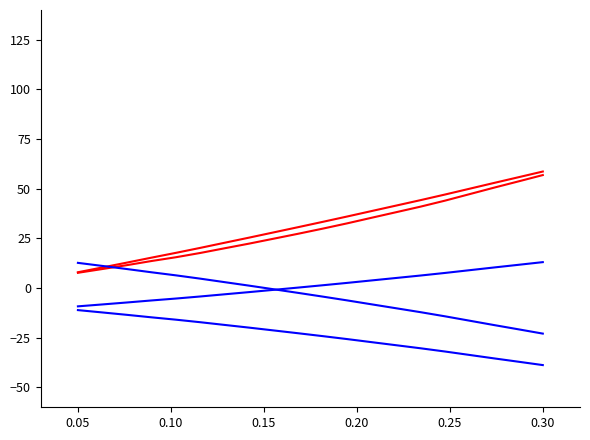

The value of Blue Series 1 at 0.30 is -6.9. True or false?

False